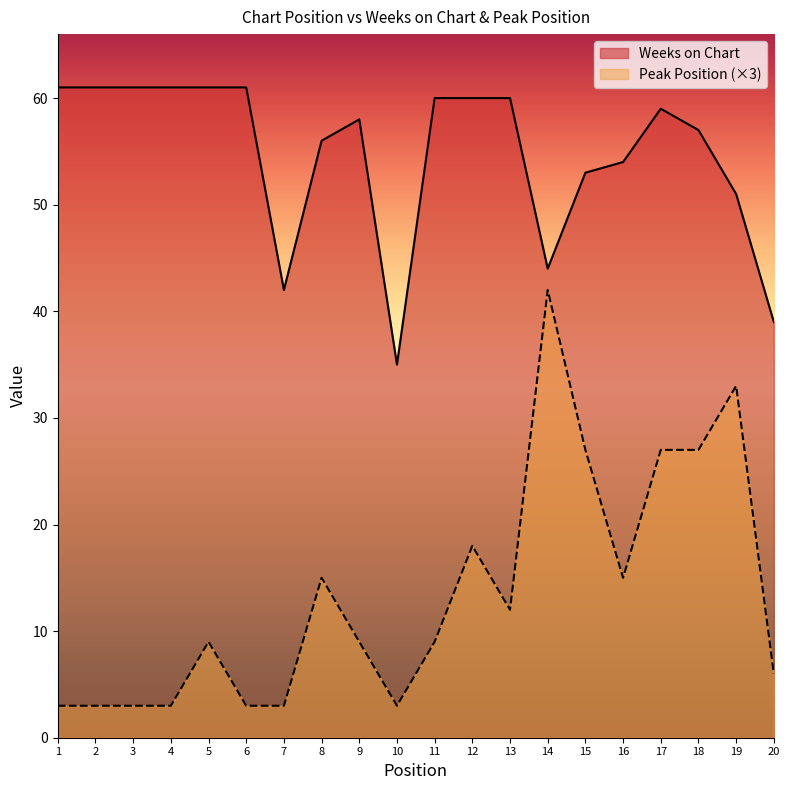

In Weeks on Chart, how many points are higher than both neighbors (excluding endpoints)?

2